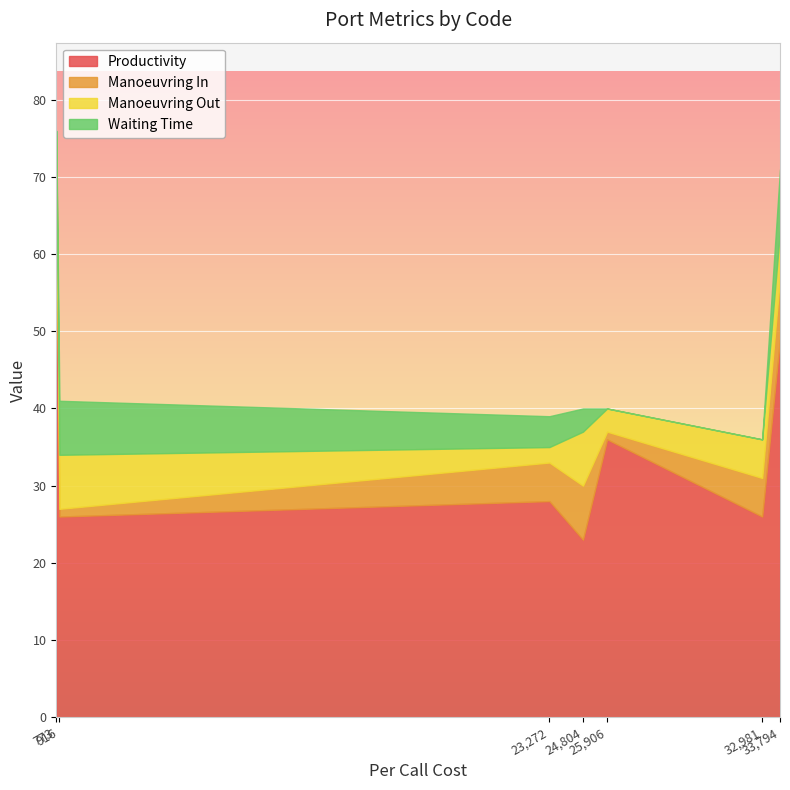

Which series ends up on top after the final intersection of Waiting Time and Manoeuvring Out?

Waiting Time